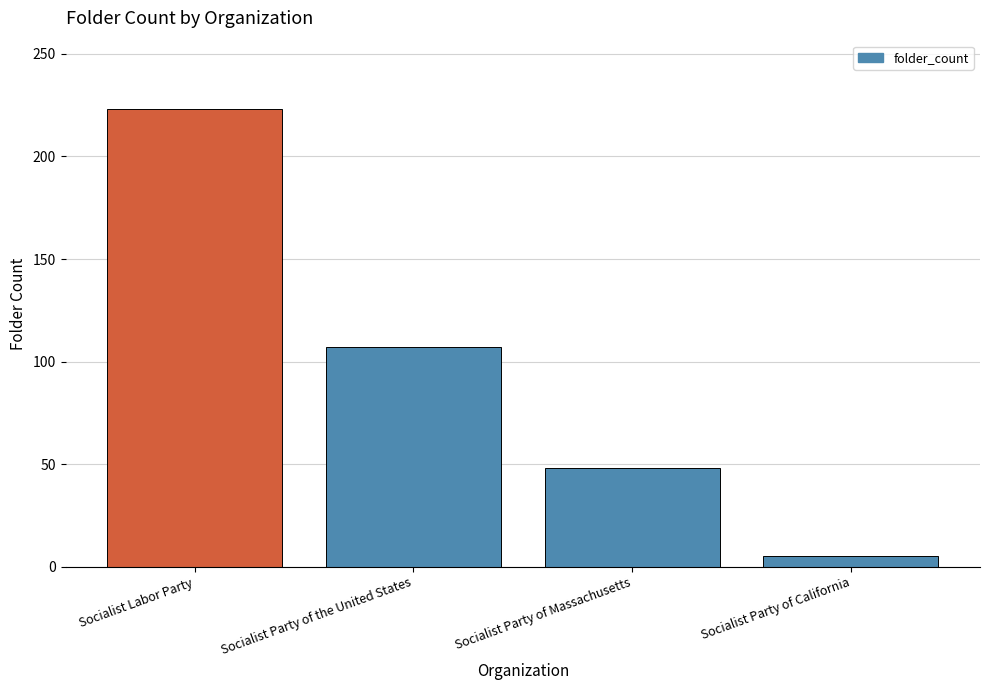

What is the label of the 4th bar from the right?

Socialist Labor Party